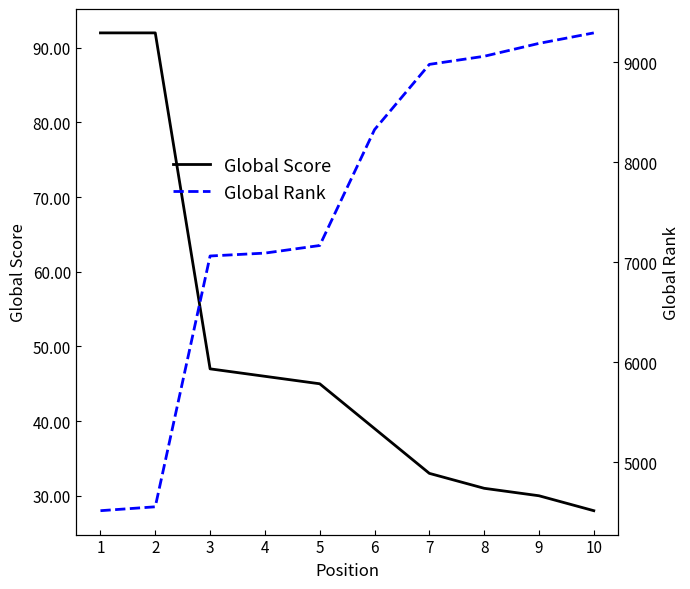

At which label does Global Rank reach its minimum?

1